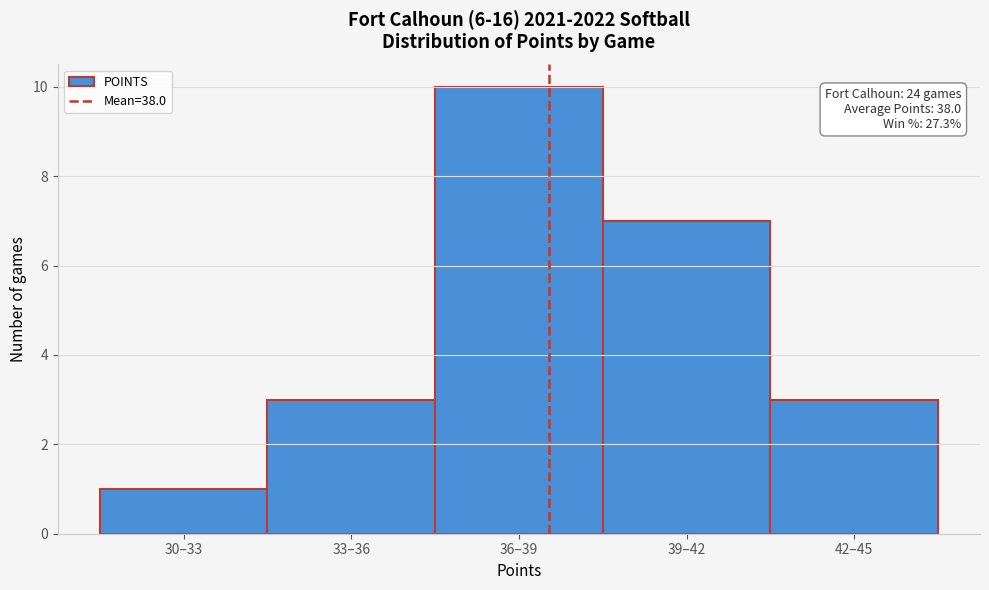

Reading right to left, extract all data points from this chart.

3	7	10	3	1